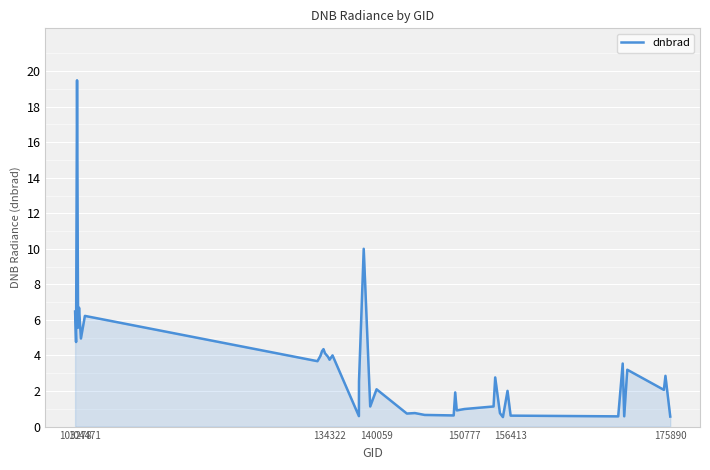

What is the maximum value shown in the chart?

19.5